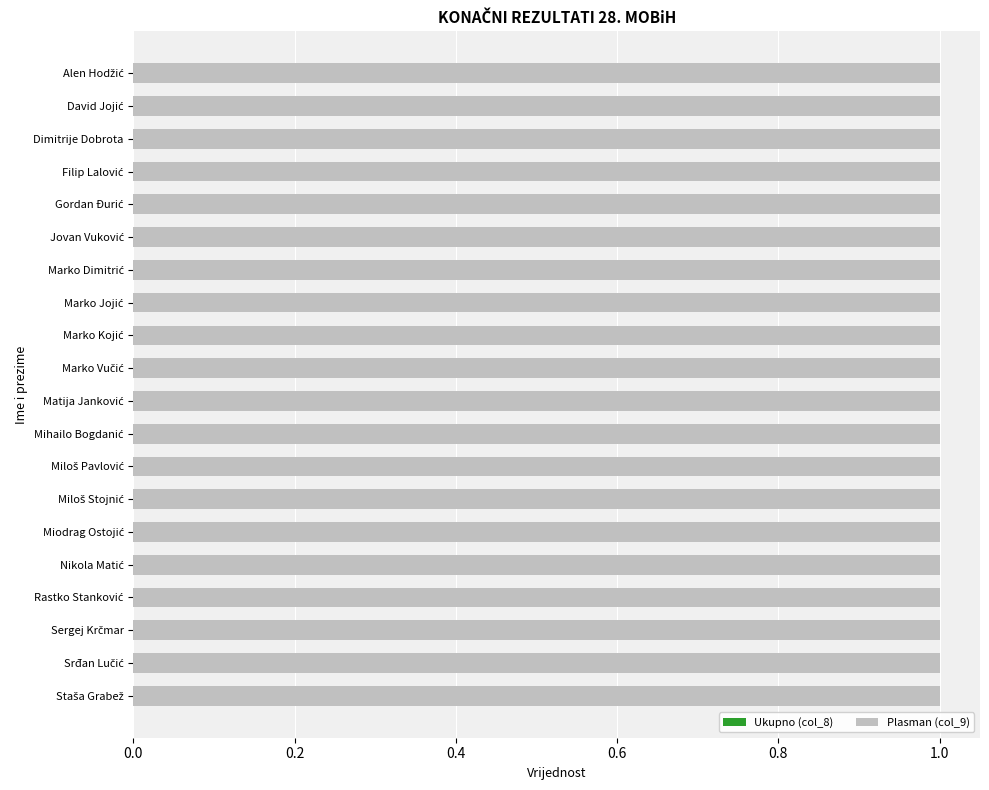

Is the value of Ukupno (col_8) at Mihailo Bogdanić greater than the value of Plasman (col_9) at Marko Jojić?

No